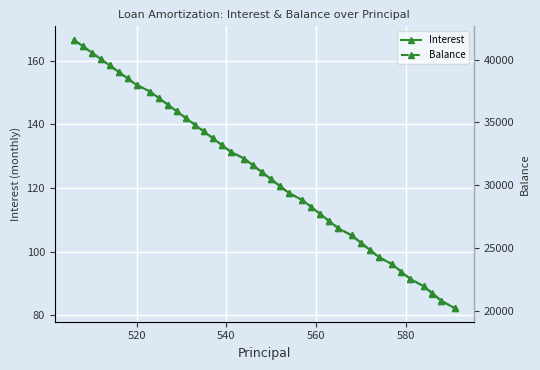

What is the maximum value for Interest?

166.6